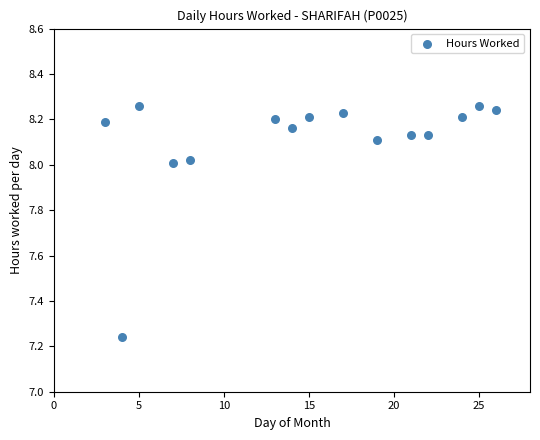

What is the range of Y values (max minus min)?

1.0